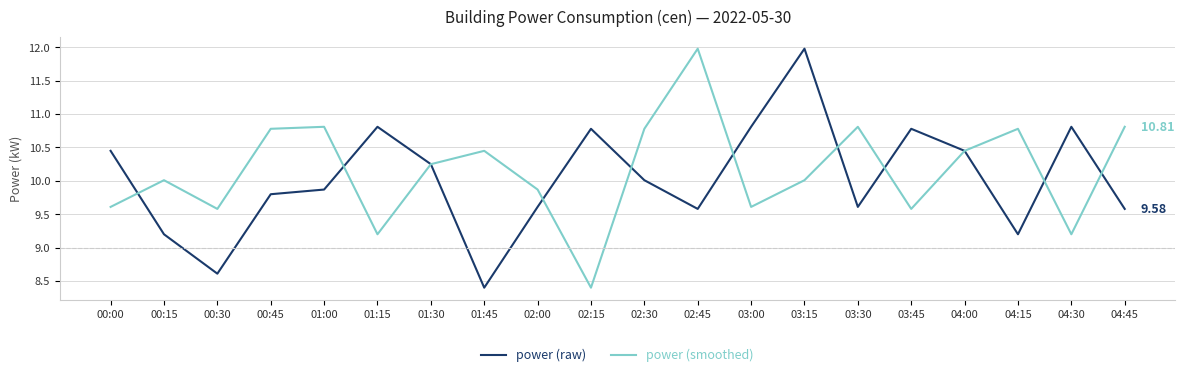

What is the lowest value of the power (raw) series?

8.4